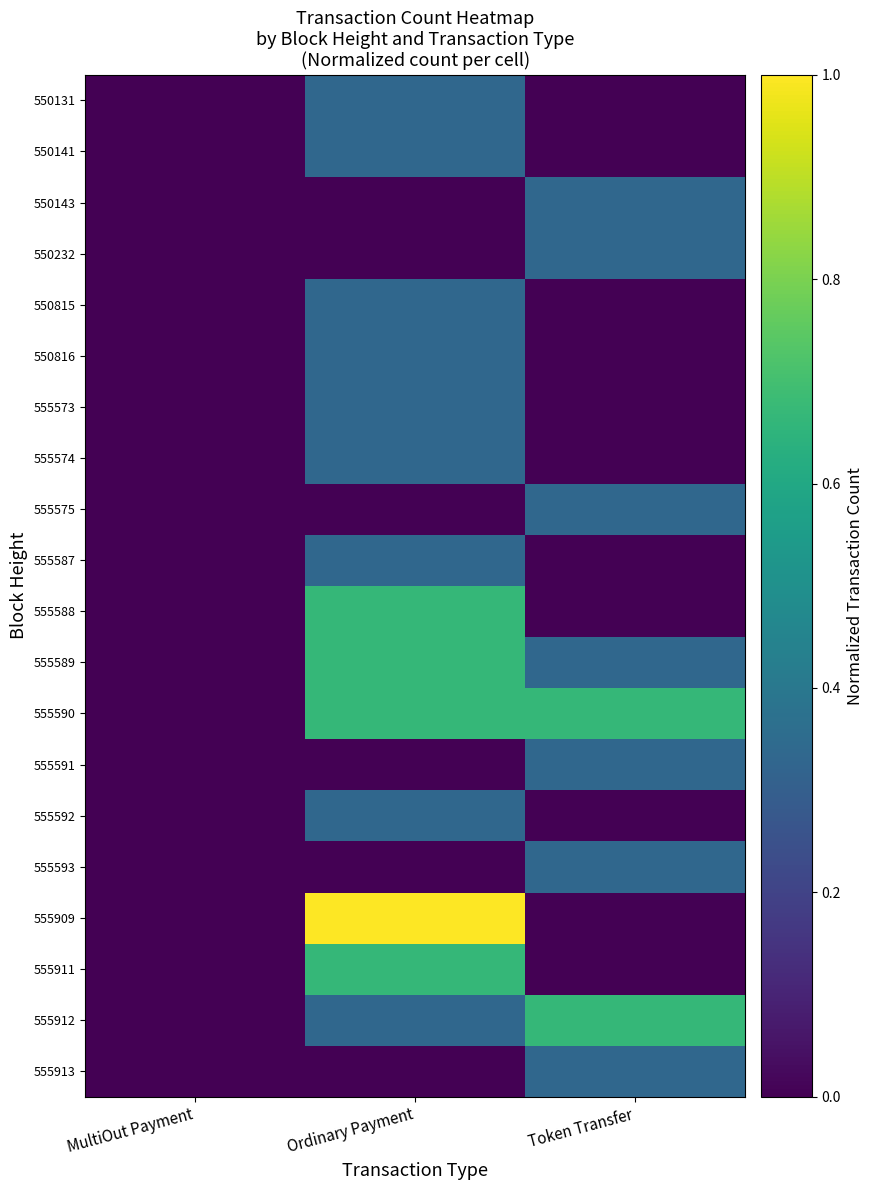

What is the difference between the highest and lowest values at Token Transfer?

0.7